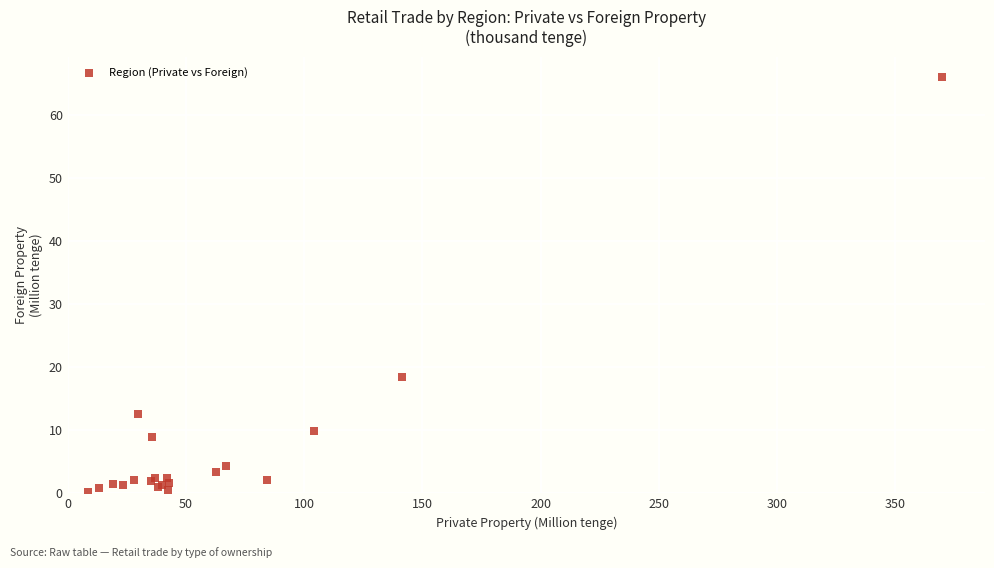

What Y value in the scatter plot is closest to 33?

18.4